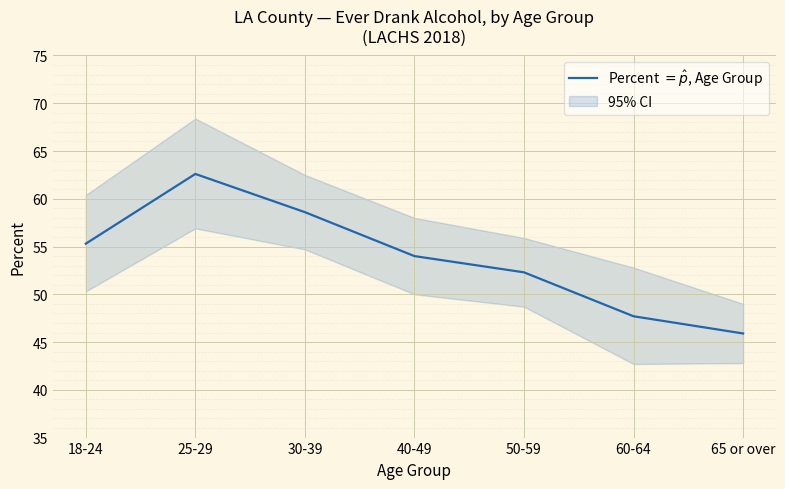

Rank the categories by value from highest to lowest.

25-29, 30-39, 18-24, 40-49, 50-59, 60-64, 65 or over